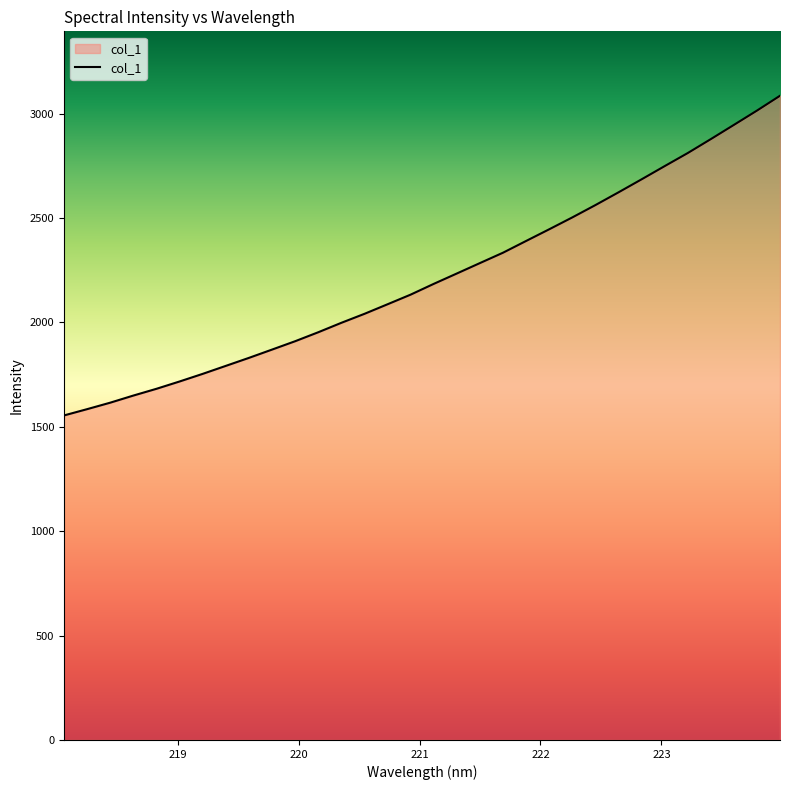

Reading right to left, list all the values displayed in this chart.

3085.1	3013.9	2945.4	2877.4	2810.6	2748.0	2684.8	2622.5	2561.4	2502.5	2445.6	2389.7	2333.5	2283.8	2233.9	2184.2	2132.7	2086.5	2040.7	1997.7	1952.5	1909.5	1869.5	1829.7	1791.4	1753.2	1716.7	1681.7	1649.2	1615.2	1584.1	1554.0